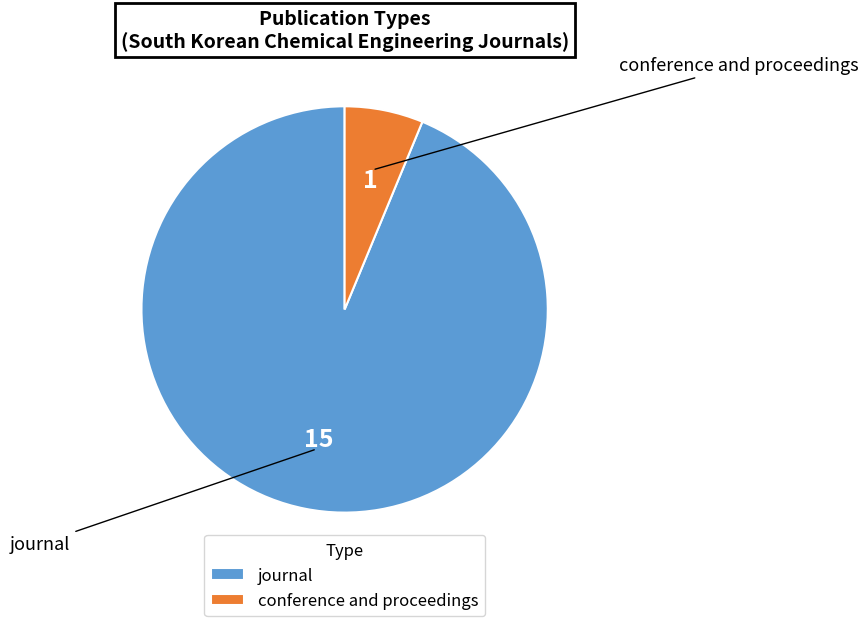

Between journal and conference and proceedings, which is larger?

journal